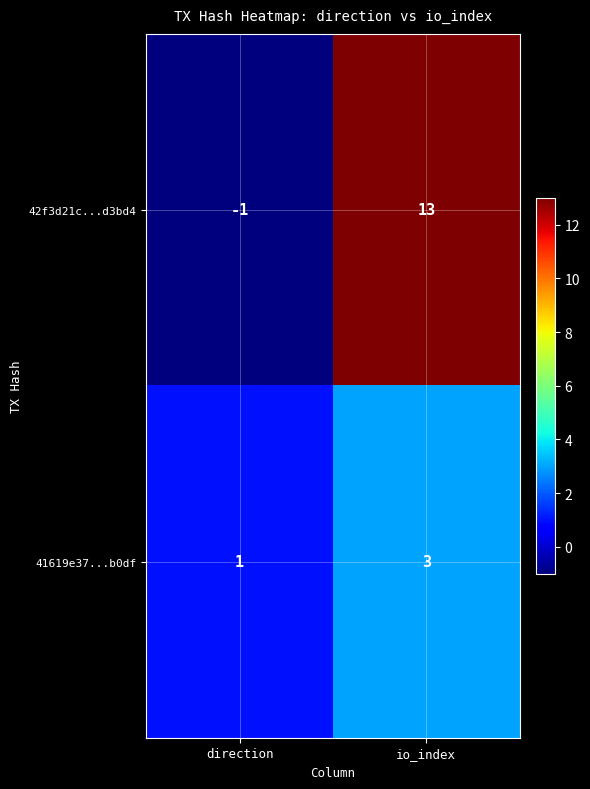

What is the smallest value displayed?

-1